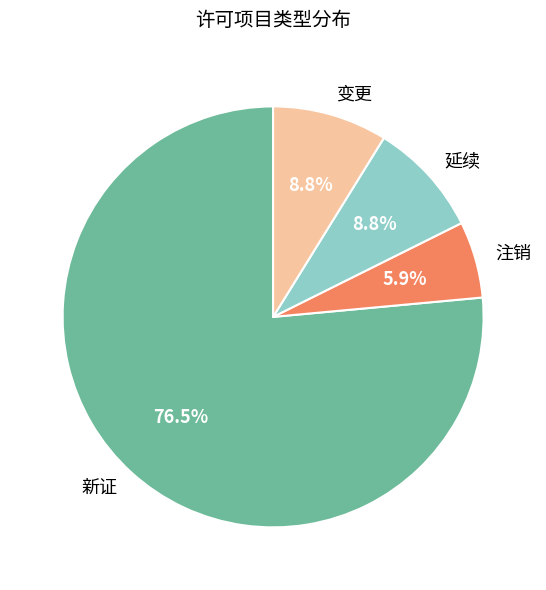

To the nearest percent, what is the difference between the largest and smallest slice percentages?

71%